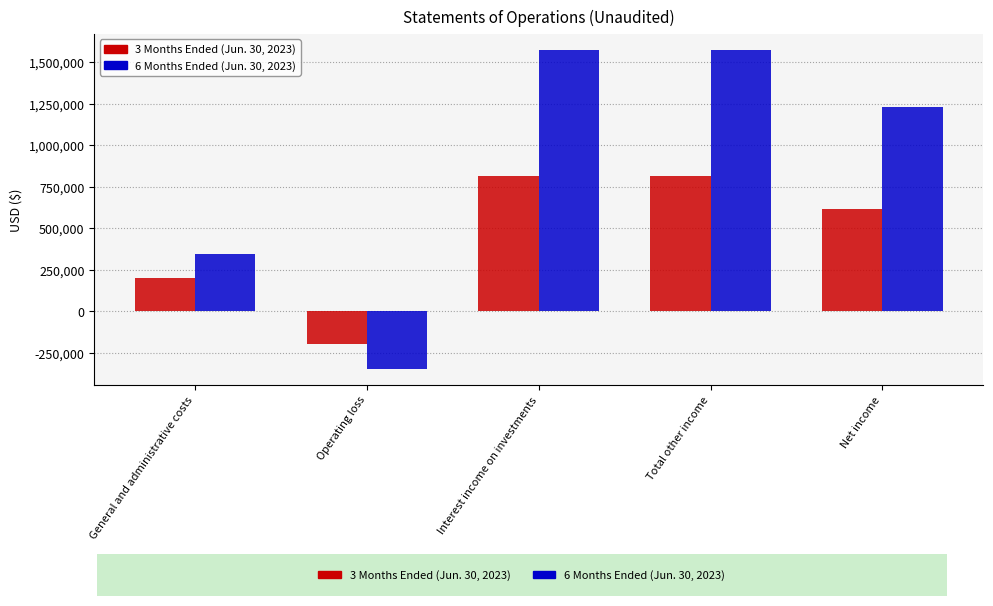

How many series are shown in this chart?

2